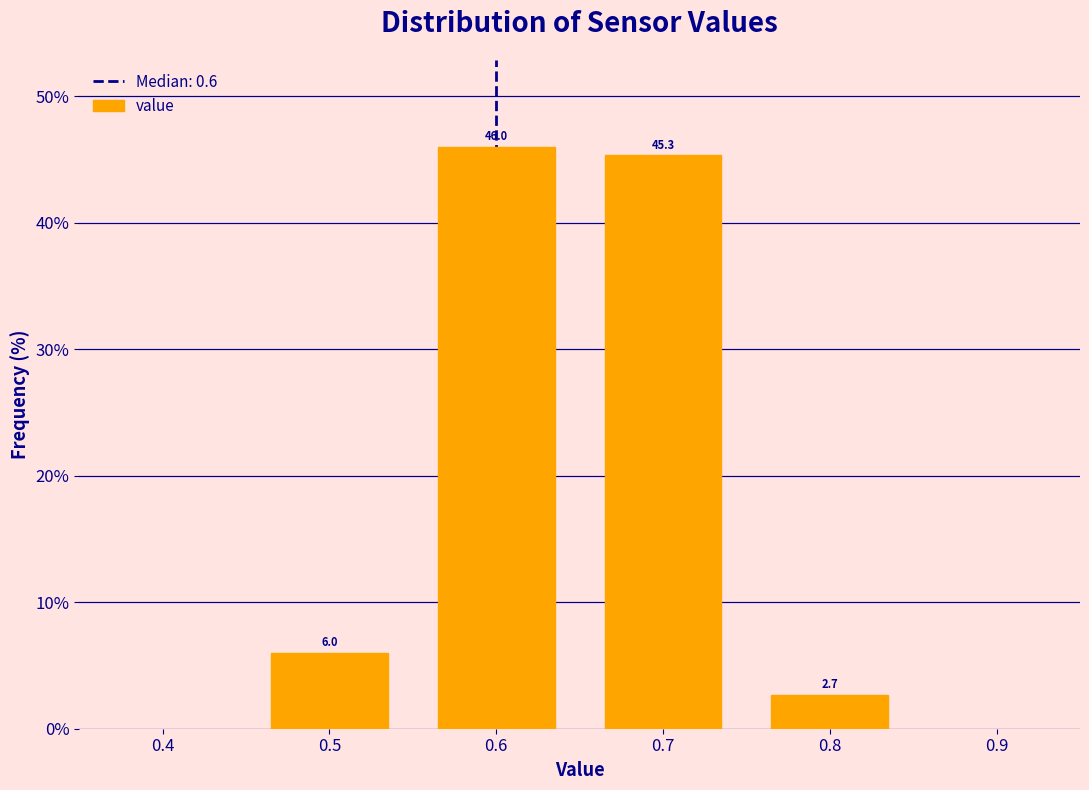

What is the height of the bar covering 0.75 to 0.85 on the x-axis?

2.7